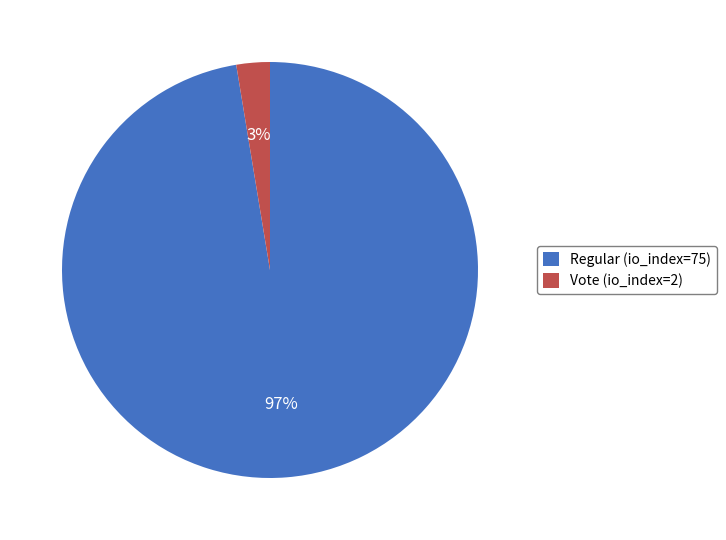

What is the largest slice in the pie chart?

Regular (io_index=75)